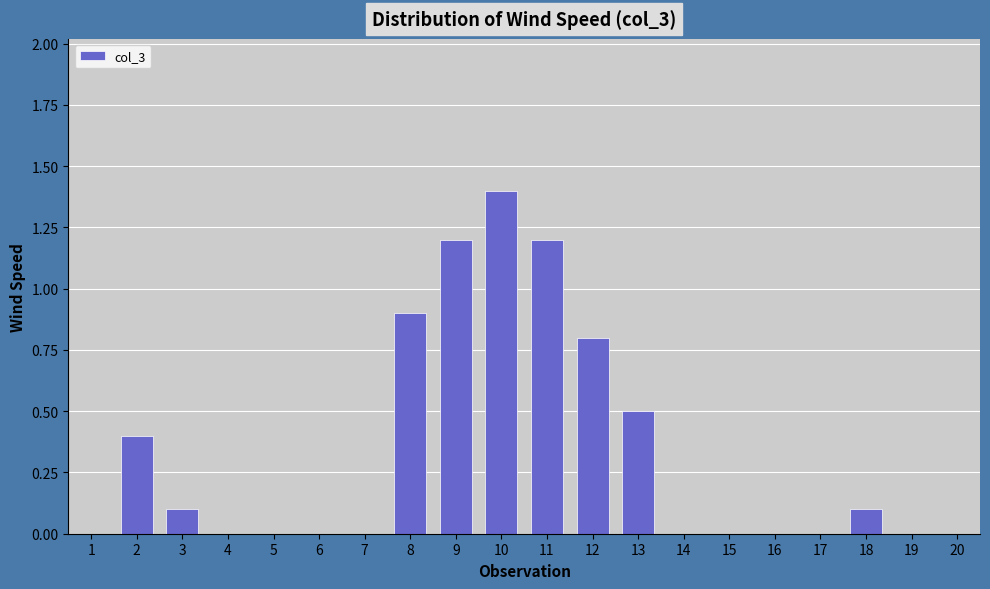

What is the sum of the values at 10 and 9?

2.6